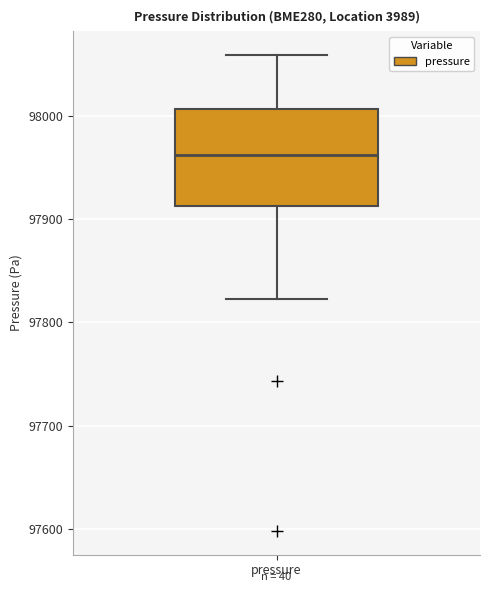

Where is the lower edge of the box for pressure on the y-axis? The values are not printed on the chart, so give them approximately, as read against the axis.

97910